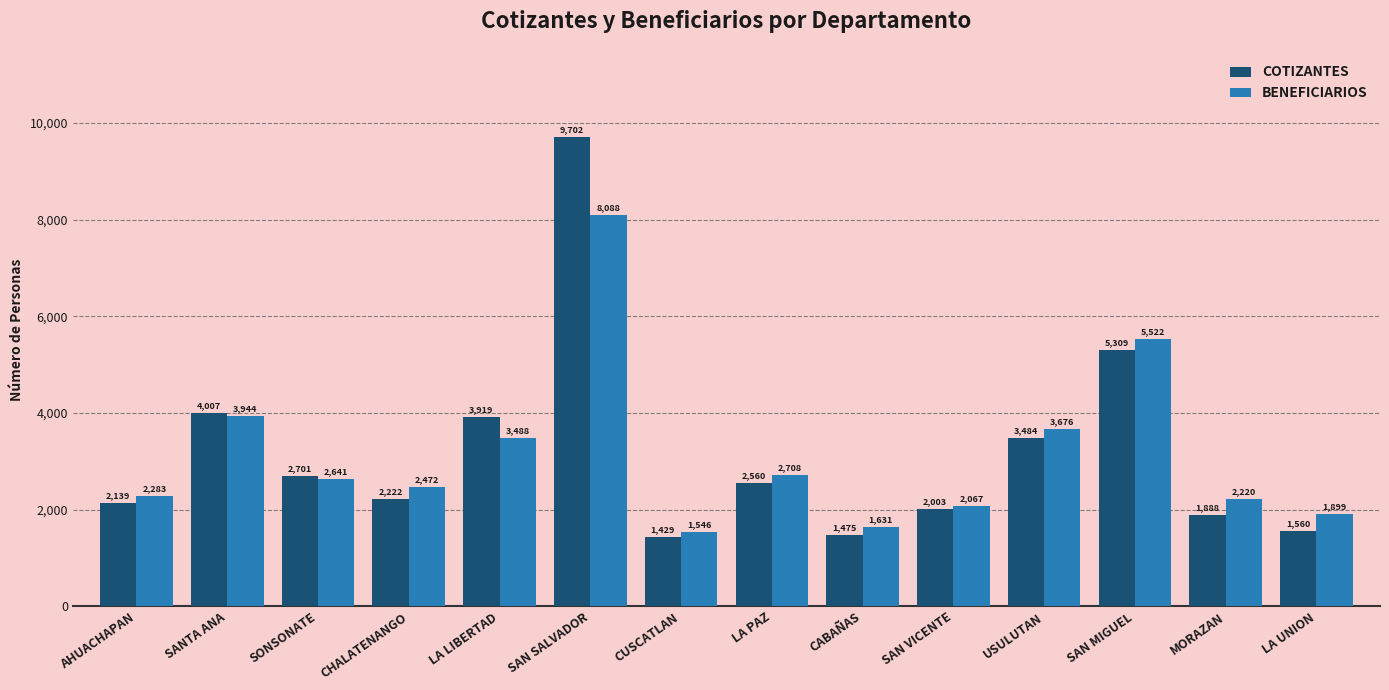

Count the number of categories in the chart.

14